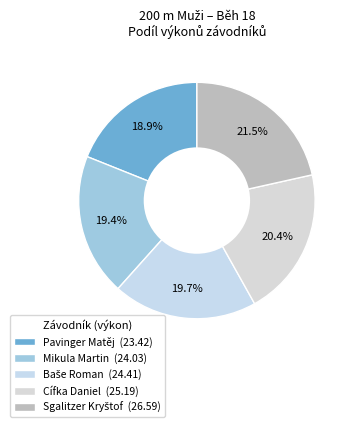

How many slices are in this pie chart?

5